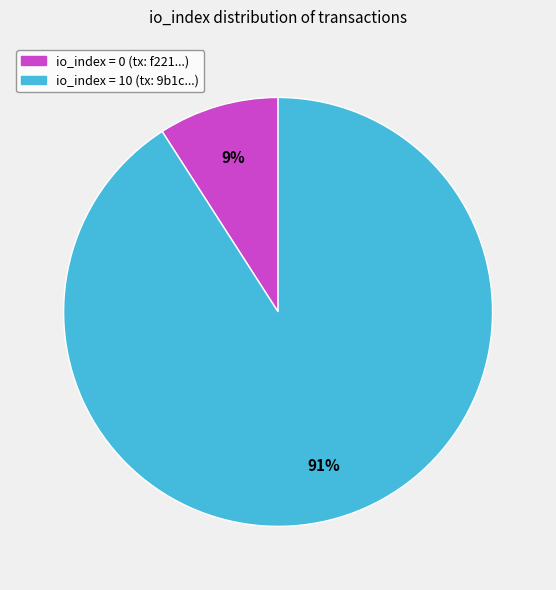

To the nearest percent, what is the difference between the largest and smallest slice percentages?

82%